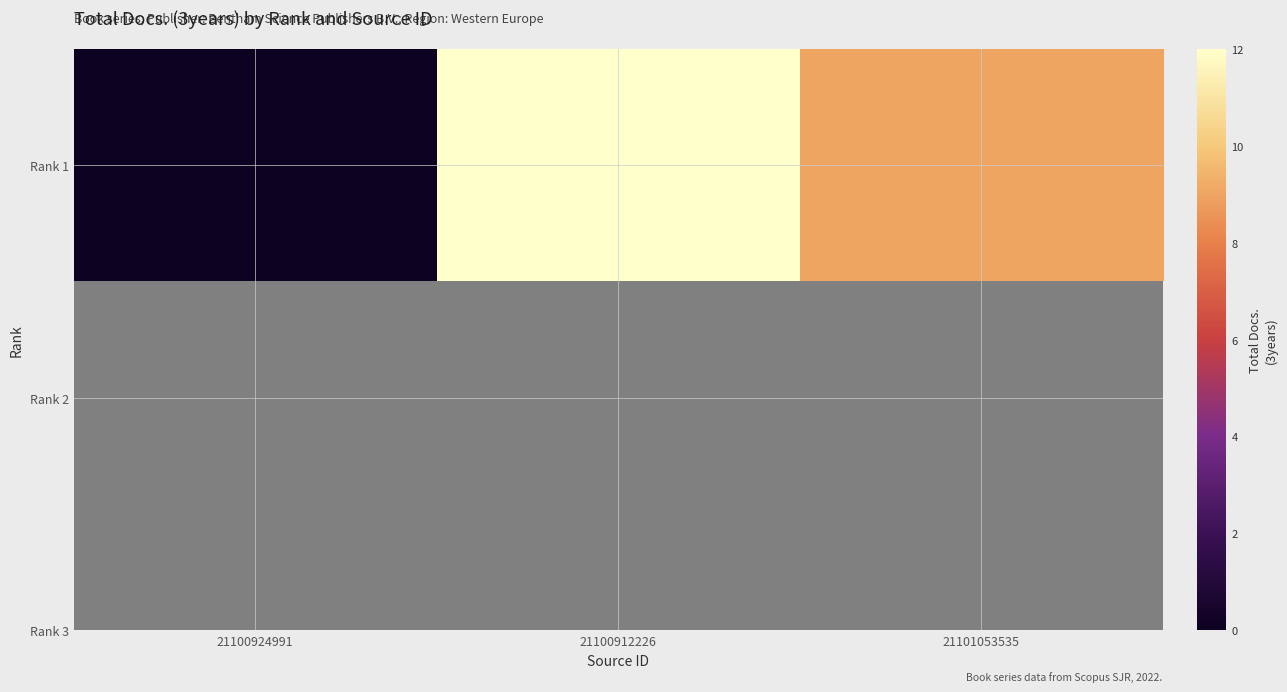

What is the maximum value shown in the chart?

12